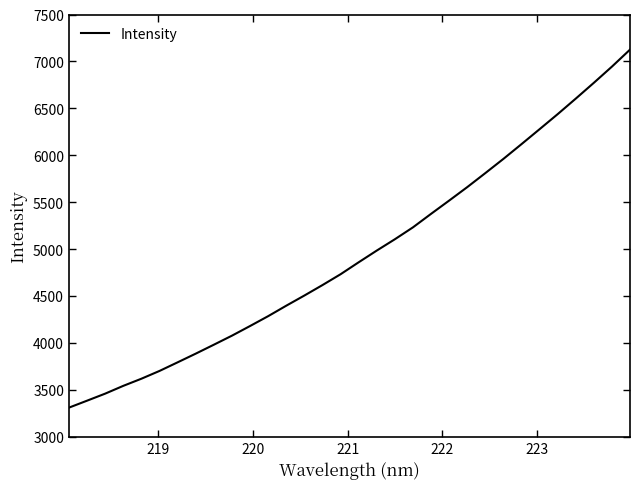

What is the maximum value shown in the chart?

7125.7